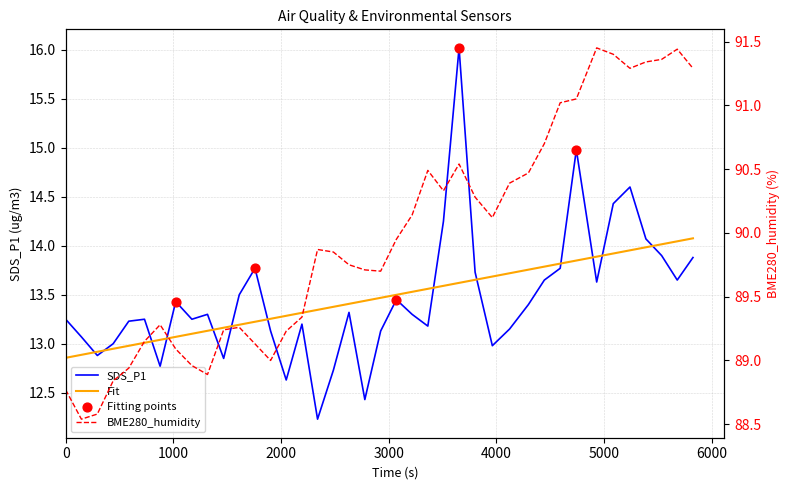

Which series contains the lowest Y value?

SDS_P1